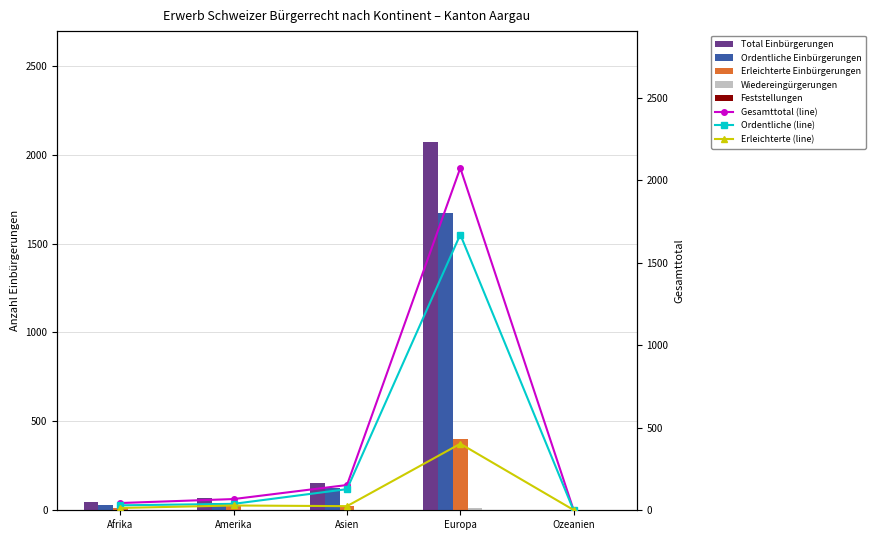

Is it true that Ordentliche Einbürgerungen equals 39 at Amerika?

True